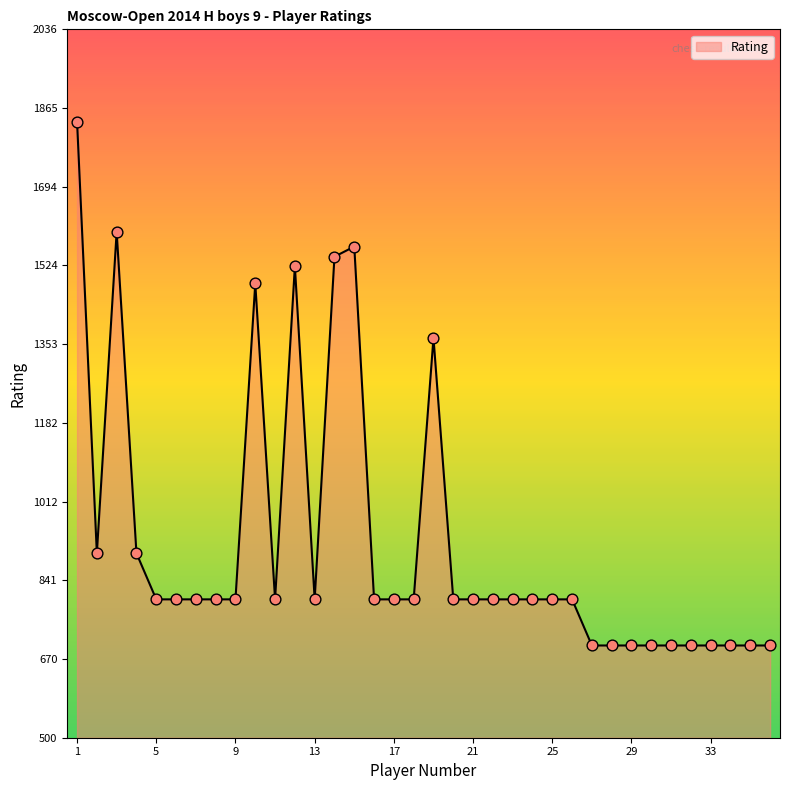

What is the difference between the maximum and minimum values?

1136